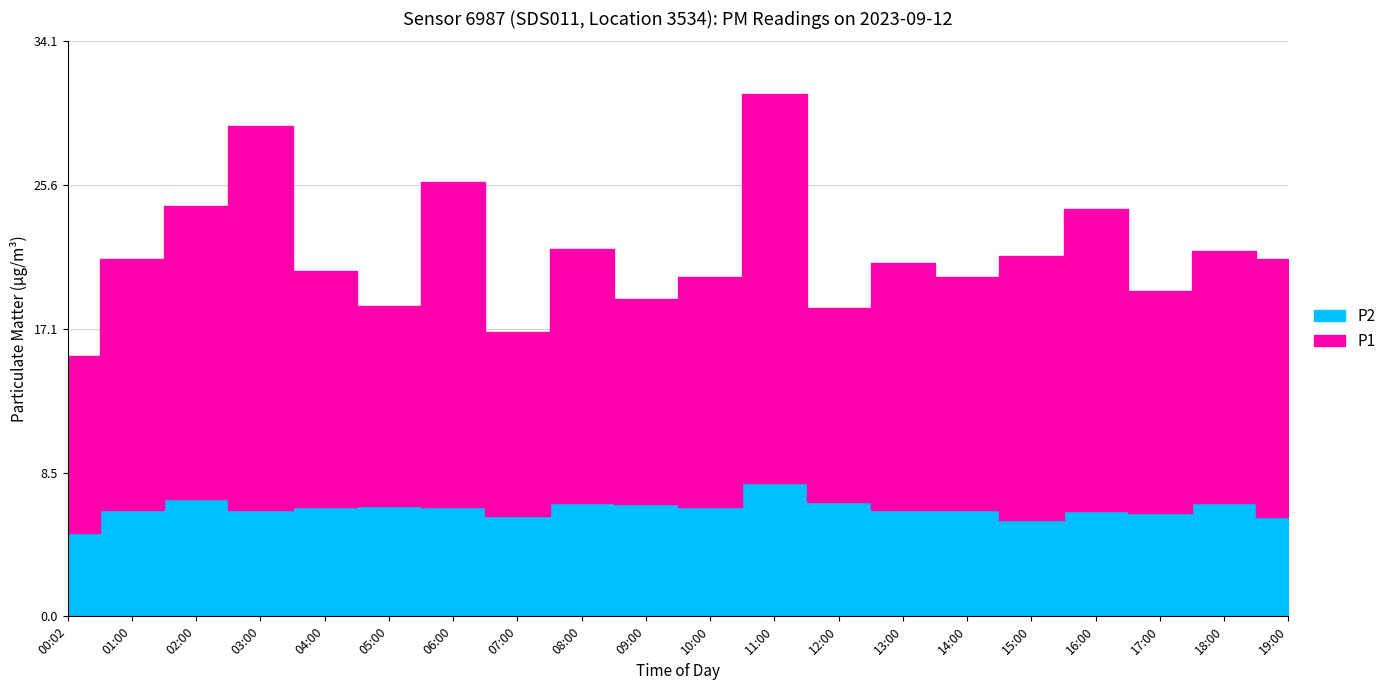

Reading left to right, extract all data points from this chart.

P1: 00:02=10.5	01:00=14.9	02:00=17.4	03:00=22.8	04:00=14.0	05:00=11.9	06:00=19.3	07:00=10.9	08:00=15.1	09:00=12.2	10:00=13.6	11:00=23.1	12:00=11.5	13:00=14.6	14:00=13.9	15:00=15.7	16:00=17.9	17:00=13.2	18:00=15.0	19:00=15.4
P2: 00:02=5.0	01:00=6.3	02:00=7.0	03:00=6.3	04:00=6.5	05:00=6.6	06:00=6.5	07:00=6.0	08:00=6.7	09:00=6.7	10:00=6.5	11:00=7.9	12:00=6.8	13:00=6.3	14:00=6.3	15:00=5.7	16:00=6.3	17:00=6.1	18:00=6.7	19:00=5.9